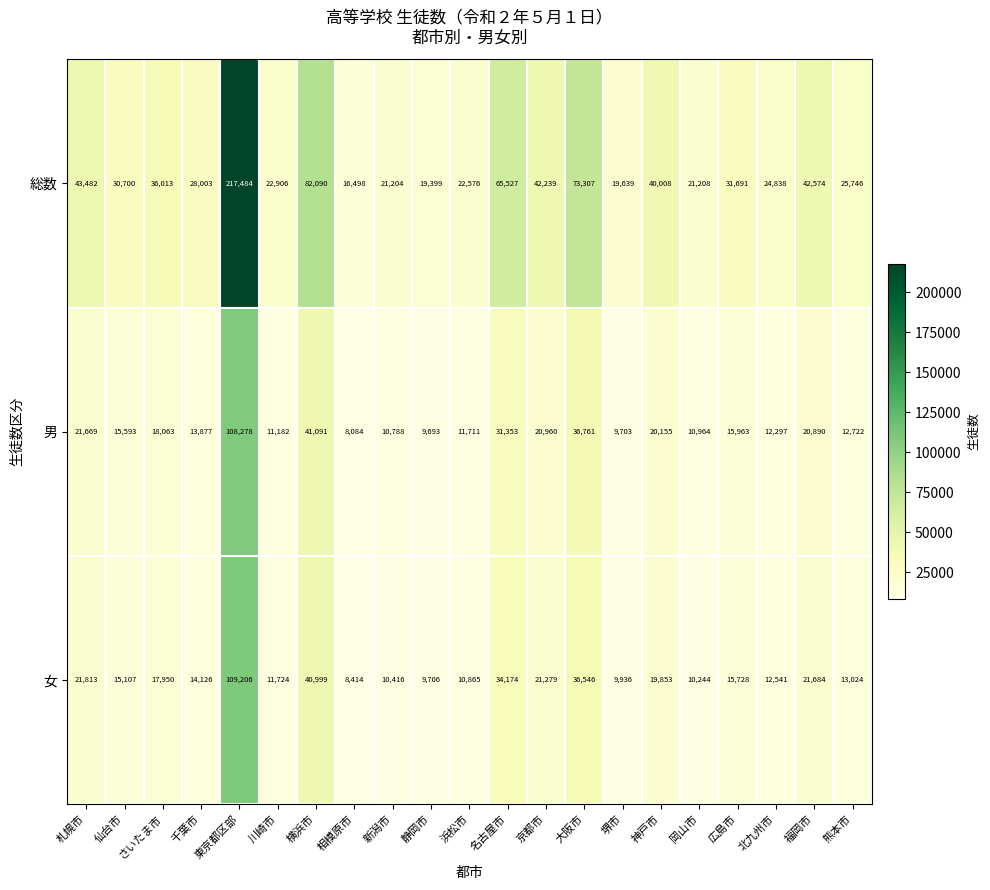

What is the total value across all series at 相模原市?

32996